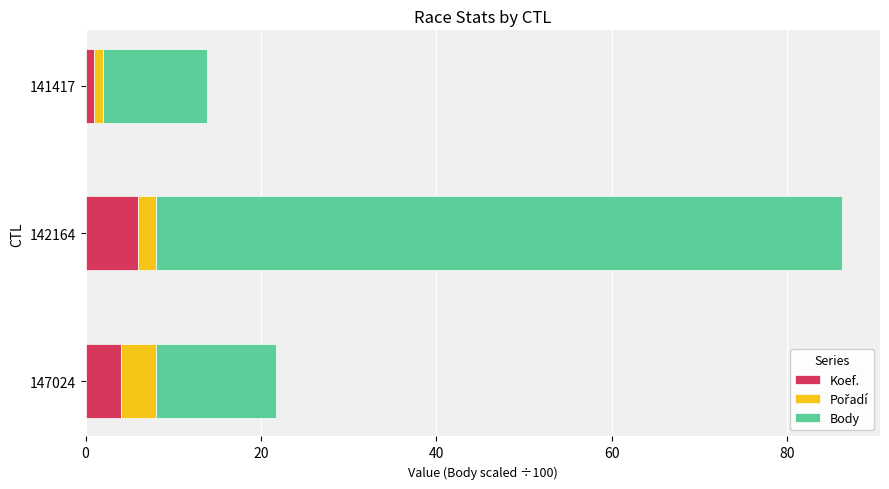

What is the difference between the maximum and minimum values in the Koef. series?

5.0